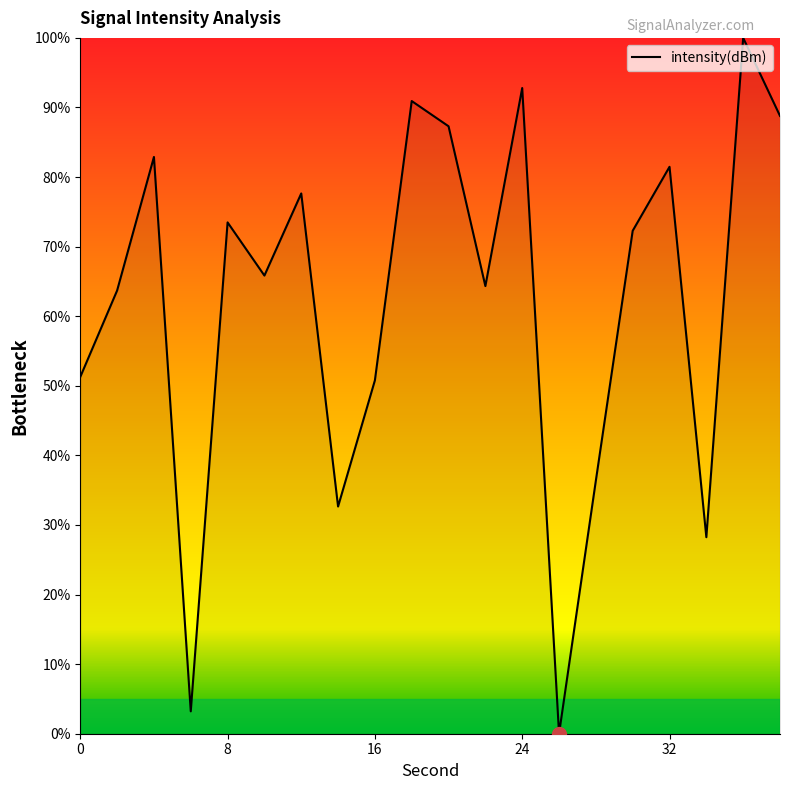

Does the chart have visible grid lines?

No